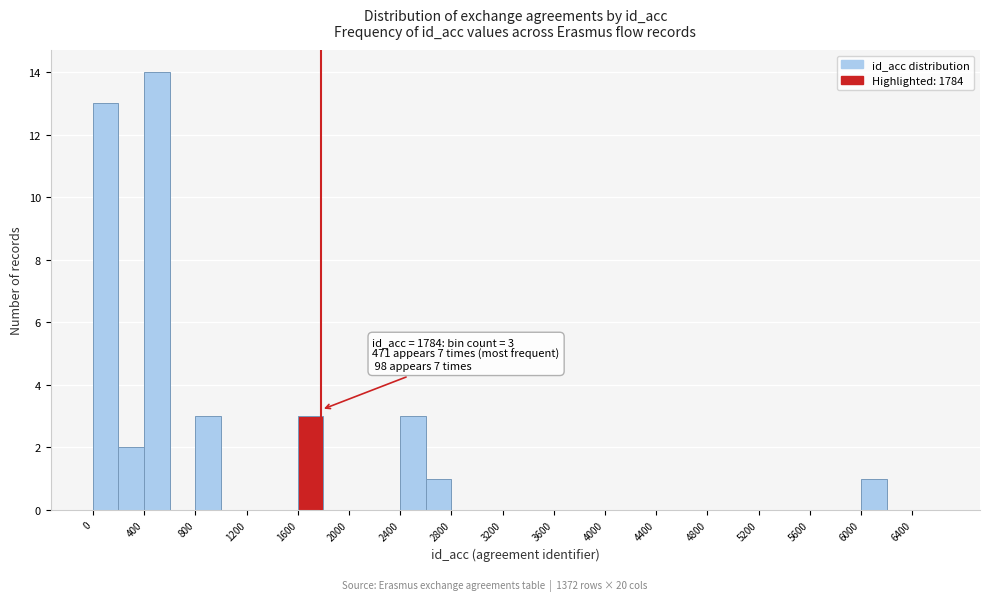

Which range on the x-axis has the tallest bar?

400 to 600